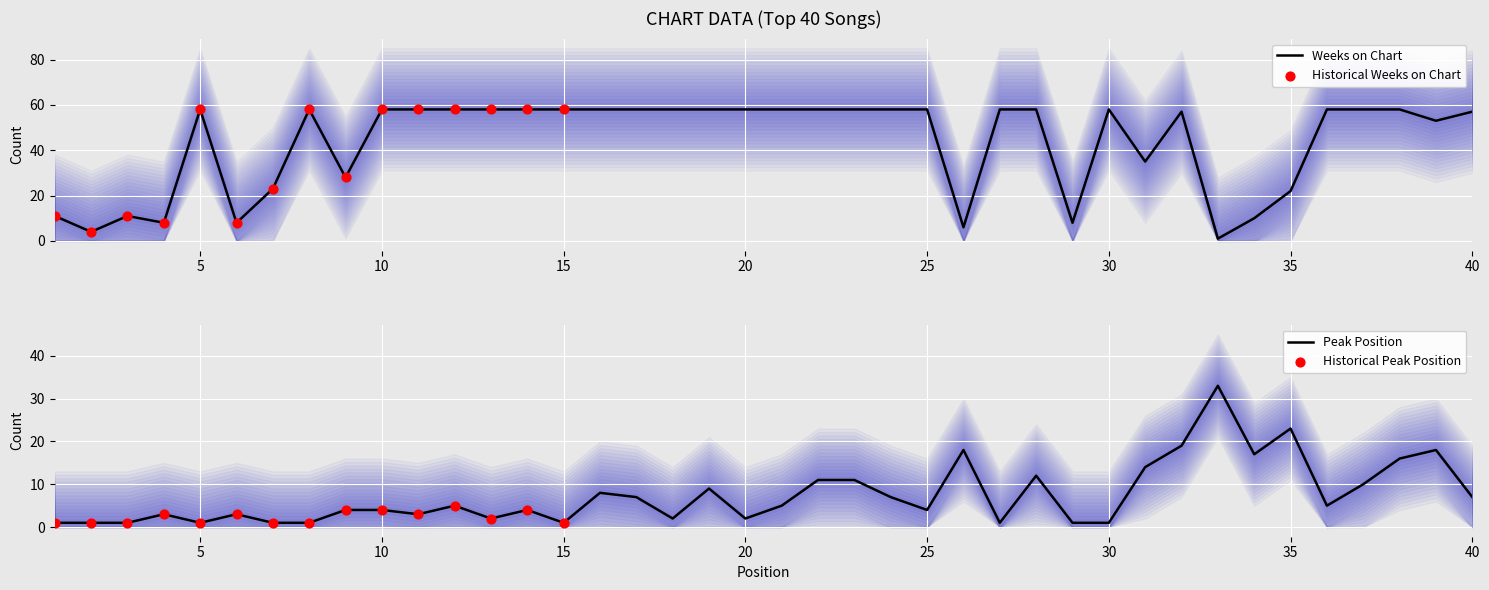

Is the value of Peak Position at 7 greater than the value of Weeks on Chart at 8?

No